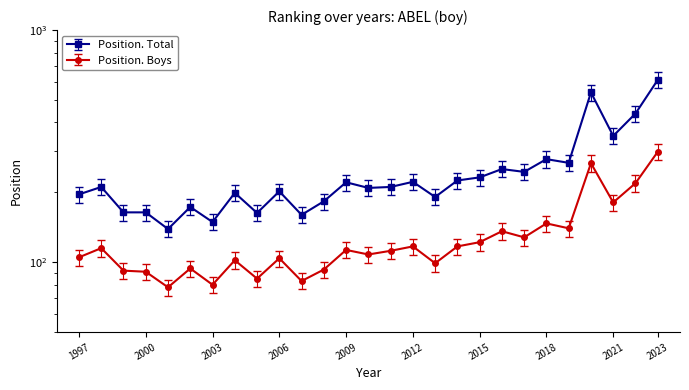

Reading right to left, list all the values displayed in this chart.

Position. Total: 610	437	350	539	268	278	245	252	232	225	191	222	211	209	221	183	160	202	163	199	149	173	139	164	164	211	196
Position. Boys: 299	219	181	267	140	147	128	136	122	117	99	117	112	108	113	93	83	104	85	102	80	94	78	91	92	115	105